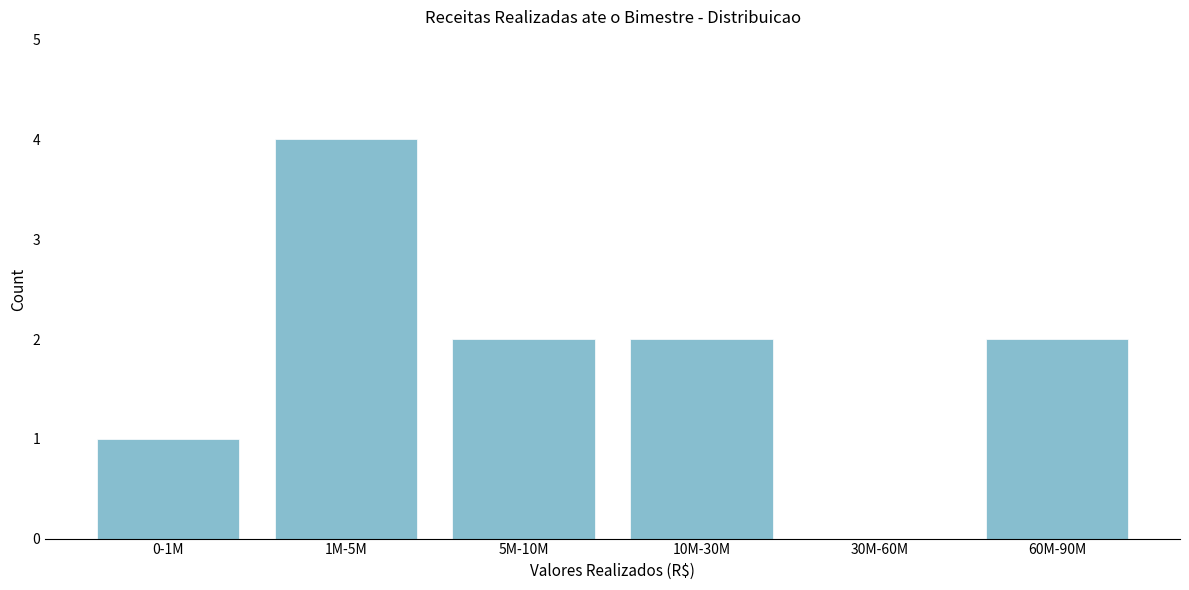

Reading left to right, extract all data points from this chart.

0-1M=1	1M-5M=4	5M-10M=2	10M-30M=2	30M-60M=0	60M-90M=2